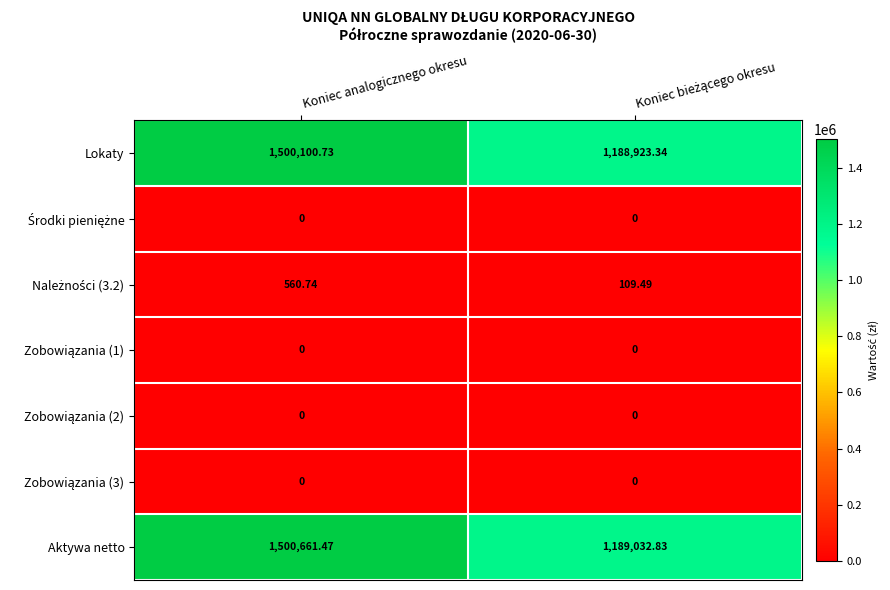

How many categories are shown in the chart?

2